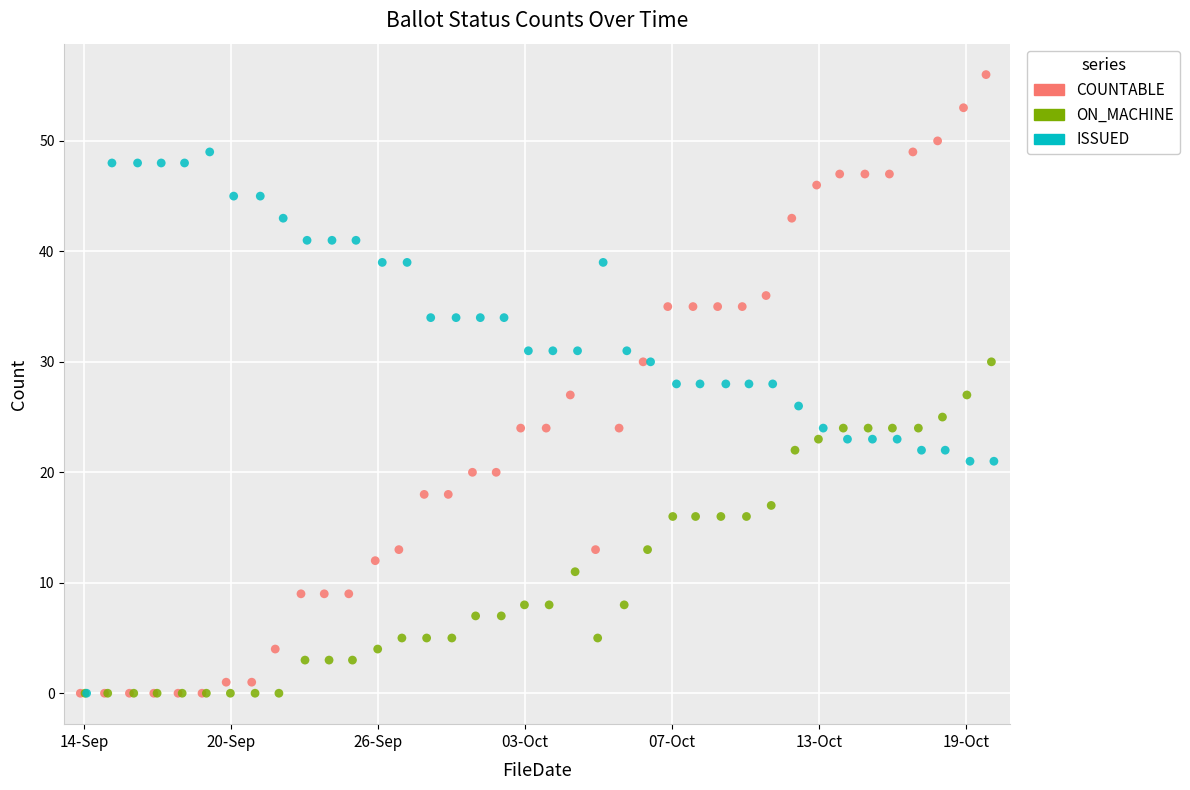

Which series has the largest Y range (max minus min)?

COUNTABLE